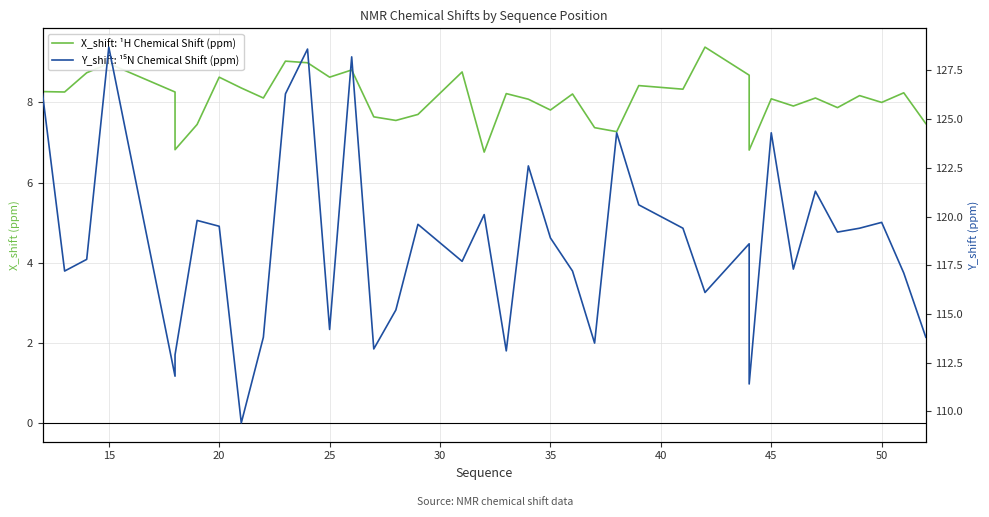

Reading left to right, list all the values displayed in this chart.

X_shift: ¹H Chemical Shift (ppm): 8.3	8.3	8.7	9.0	8.3	7.5	6.8	7.5	8.6	8.4	8.1	9.0	9.0	8.6	8.8	7.6	7.5	7.7	8.8	6.8	8.2	8.1	7.8	8.2	7.4	7.3	8.4	8.3	9.4	8.7	7.5	6.8	8.1	7.9	8.1	7.9	8.2	8.0	8.2	7.5
Y_shift: ¹⁵N Chemical Shift (ppm): 126.3	117.2	117.8	128.7	111.8	112.9	112.9	119.8	119.5	109.4	113.8	126.3	128.6	114.2	128.2	113.2	115.2	119.6	117.7	120.1	113.1	122.6	118.9	117.2	113.5	124.3	120.6	119.4	116.1	118.6	111.4	111.4	124.3	117.3	121.3	119.2	119.4	119.7	117.1	113.8